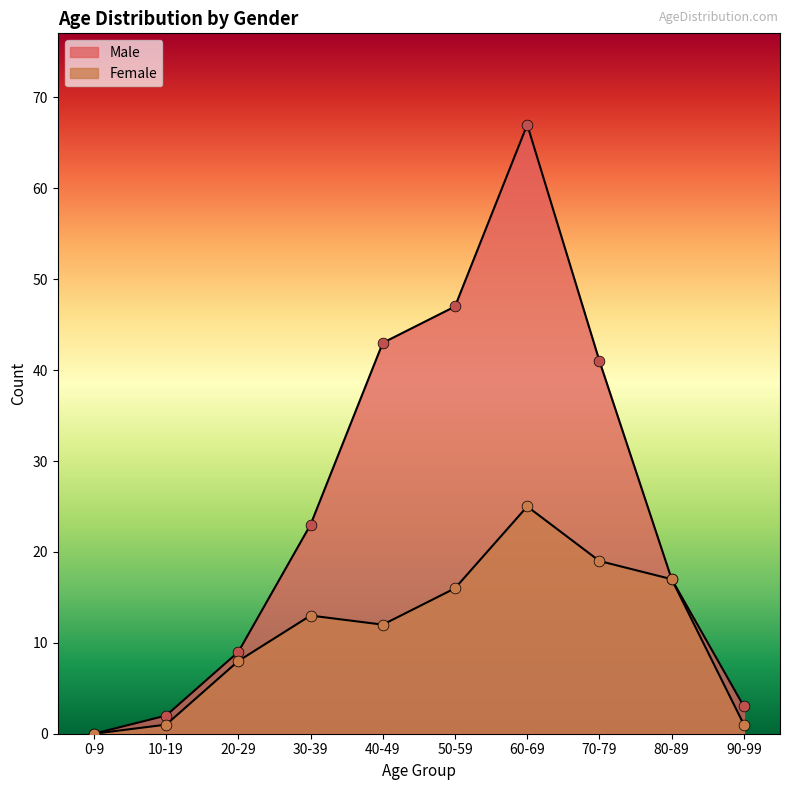

What is the total value across all series at 60-69?

92